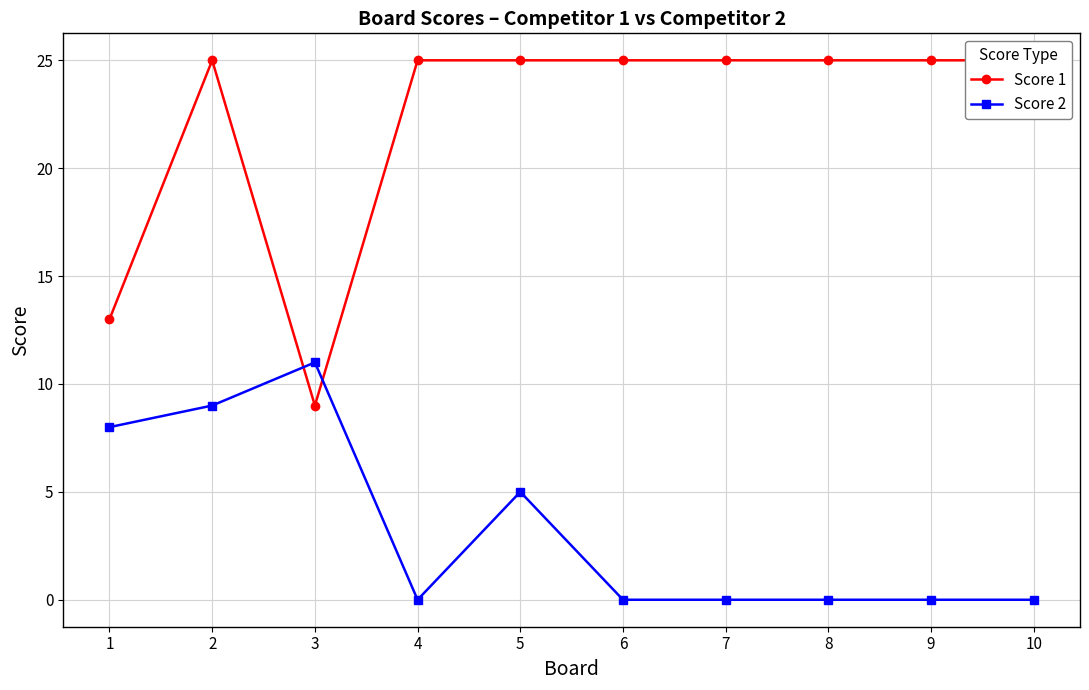

True or false: Score 2 has a value of 4 at 9.

False